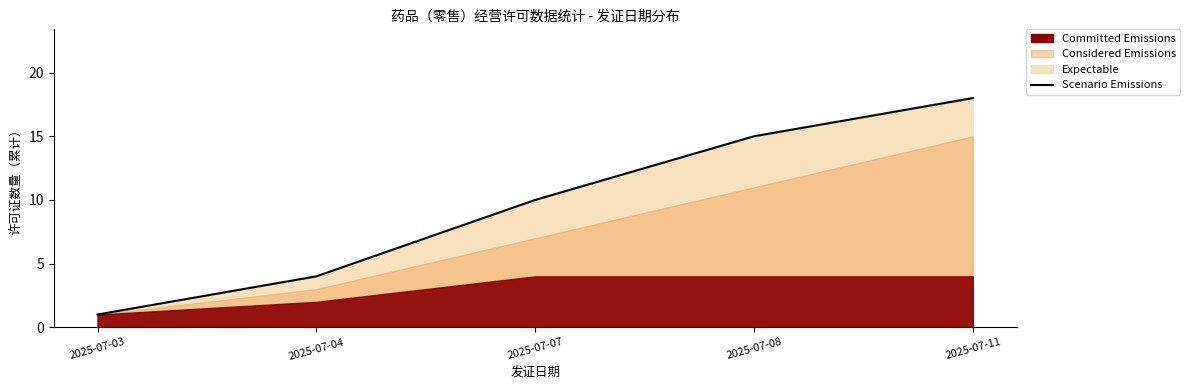

What value does the data have at 2025-07-07, to the nearest 10?

10